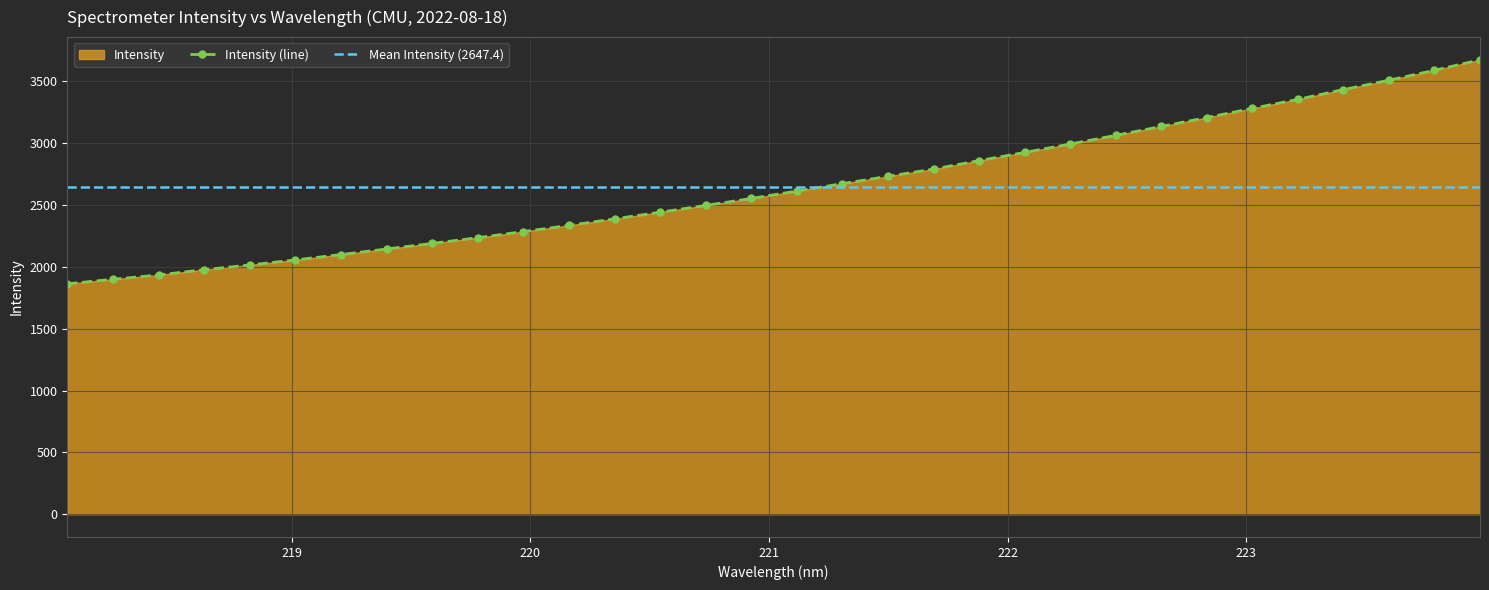

What is the difference between the maximum and minimum values?

1810.1